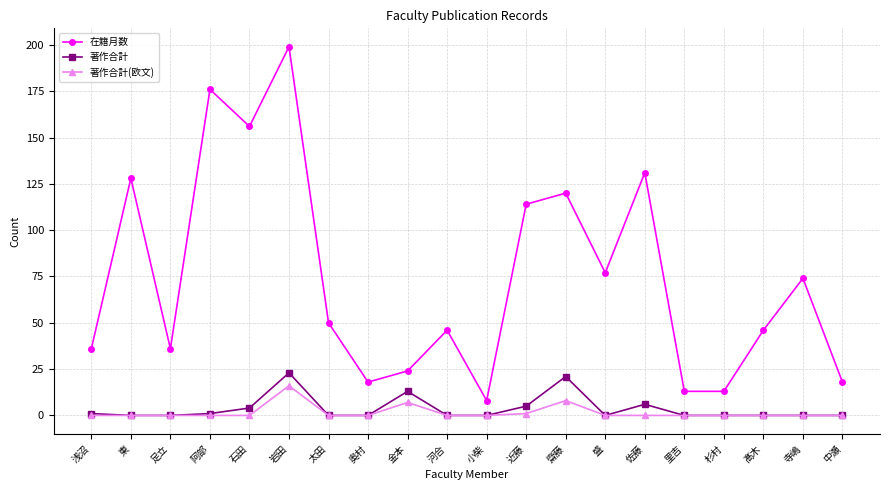

True or false: 在籍月数 has more than 1 points higher than both neighbors.

True